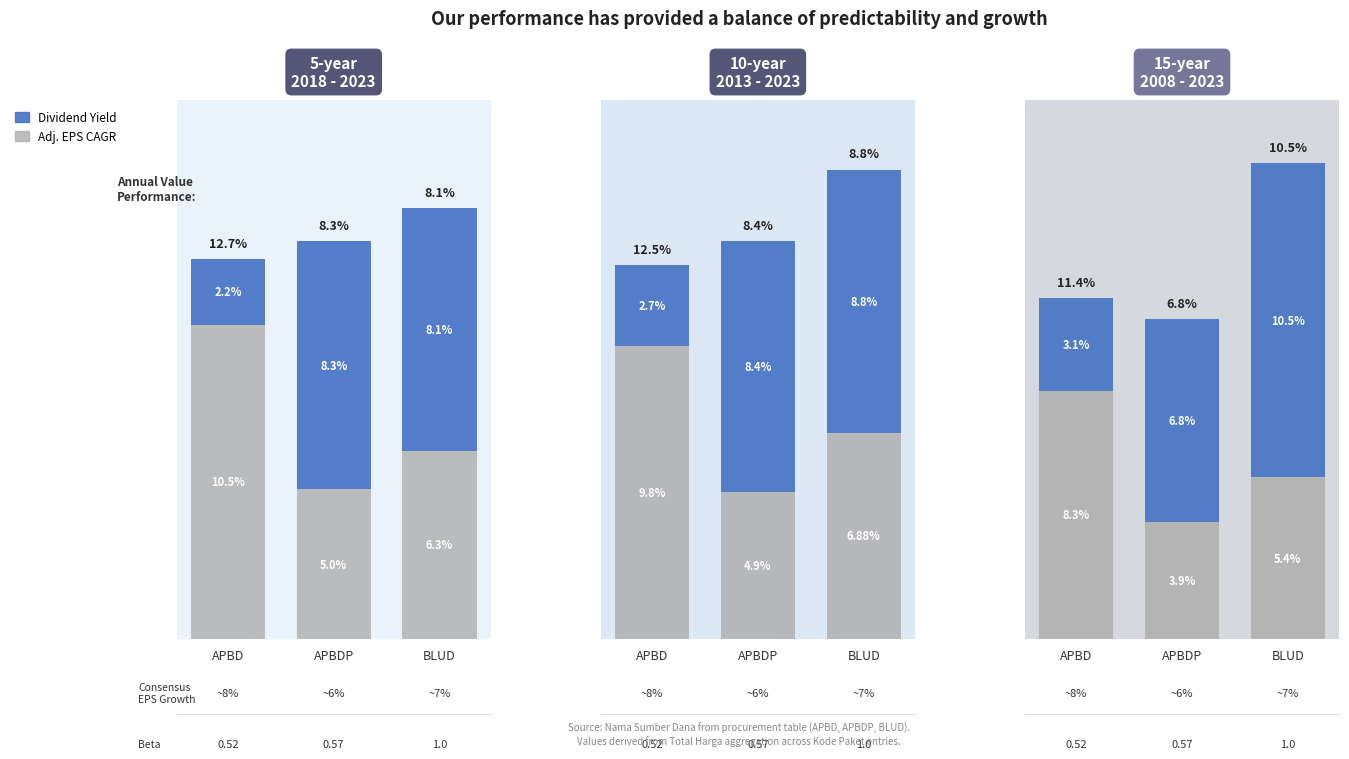

Is the value of Adj. EPS CAGR at APBDP greater than the value of Dividend Yield at APBDP?

No